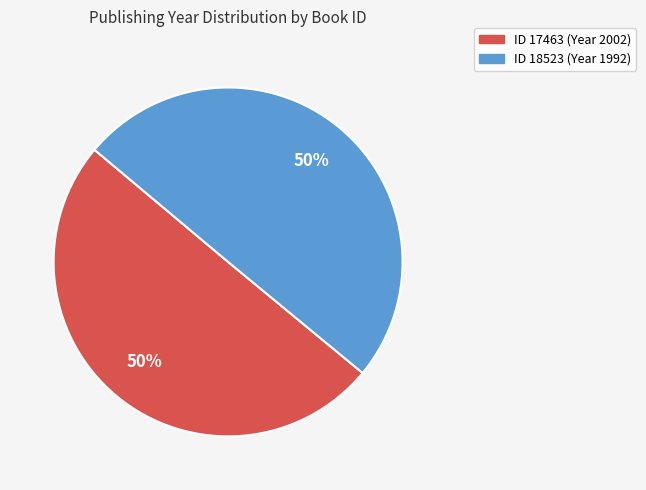

To the nearest percent, what is the average slice percentage?

50%